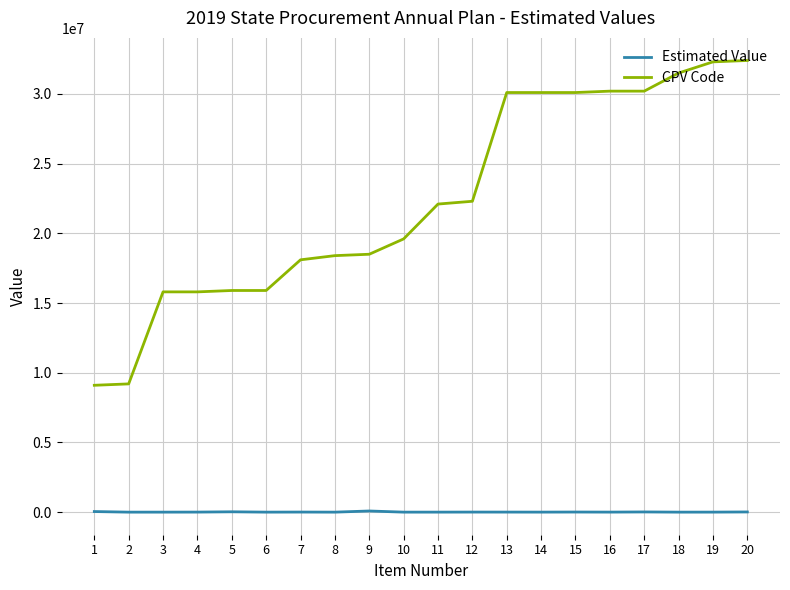

Which series has the largest total across all categories?

CPV Code